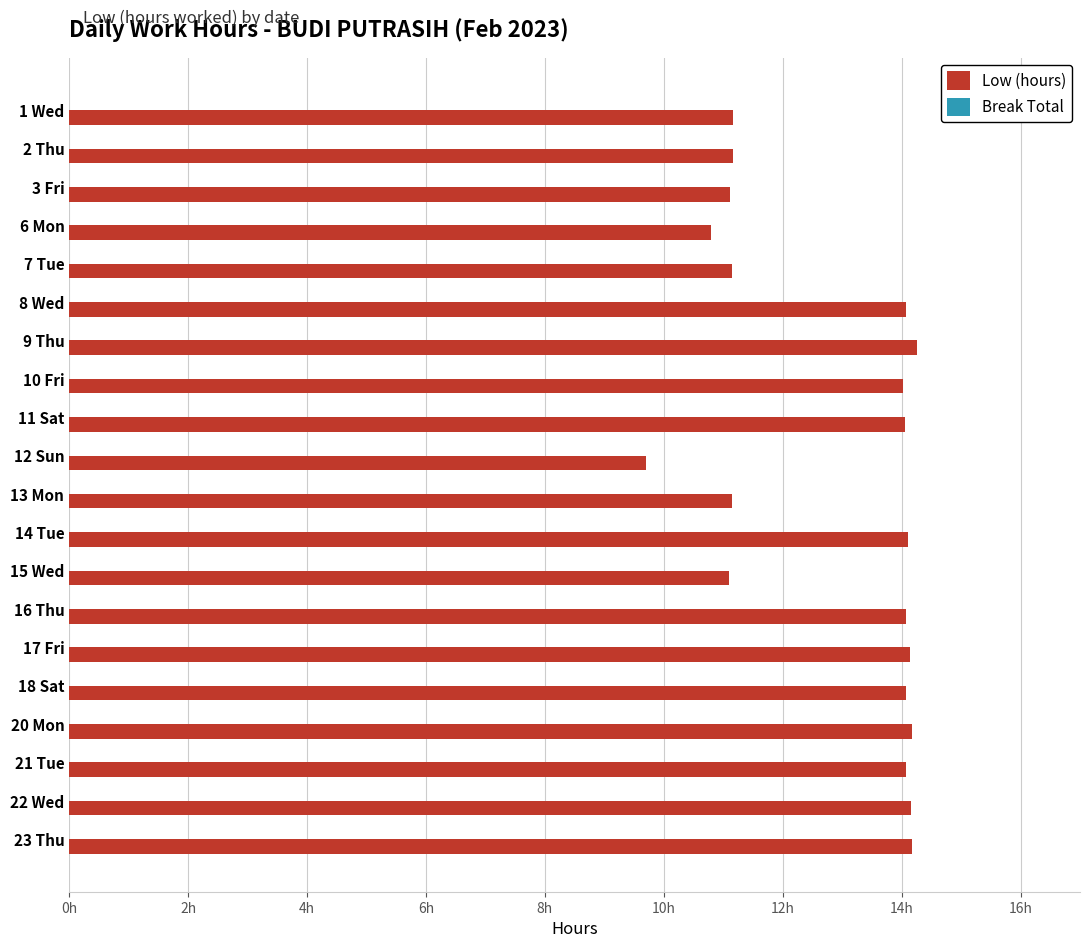

Are the bars horizontal?

Yes